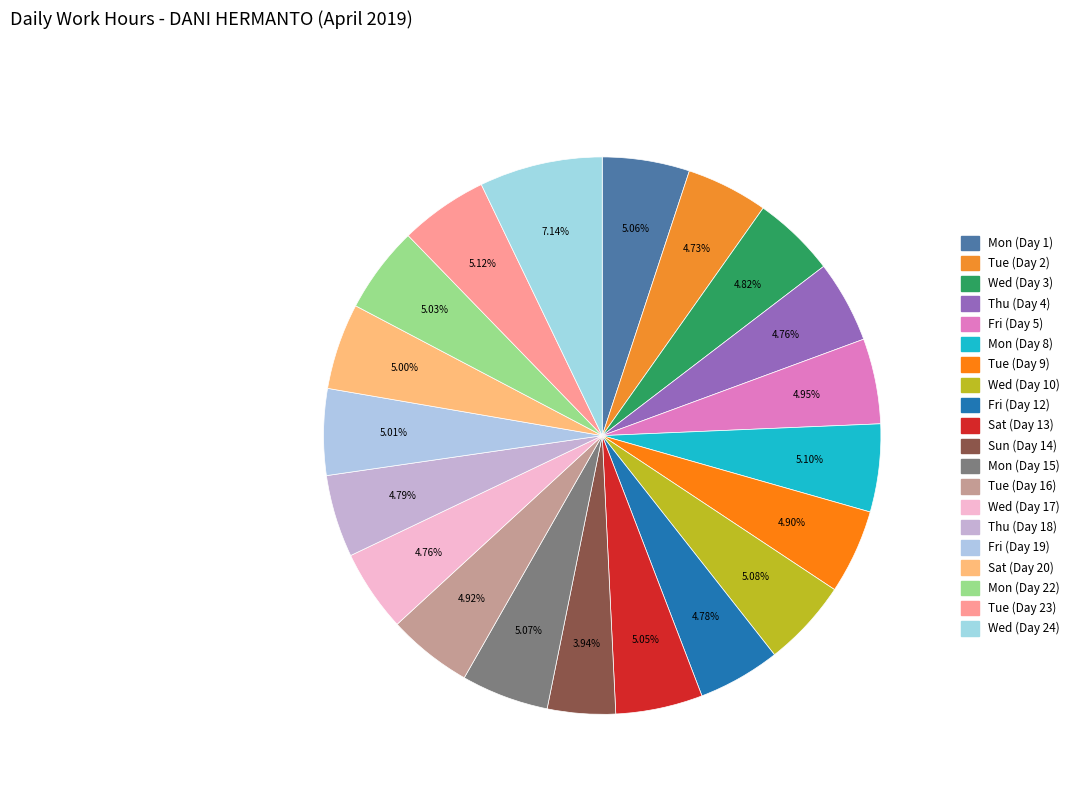

Does any single category account for the majority?

No